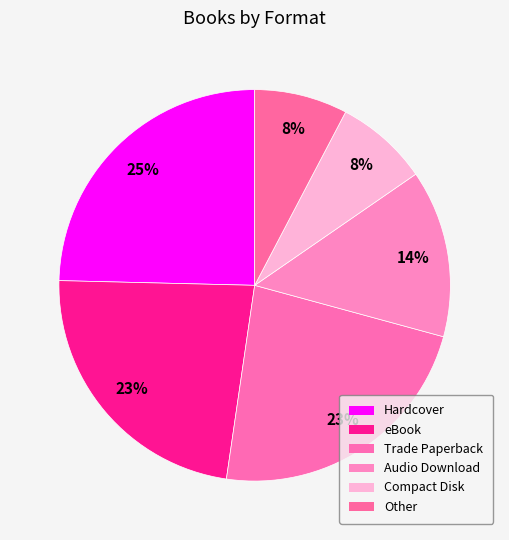

To the nearest percent, what percentage of the pie is Trade Paperback?

23%